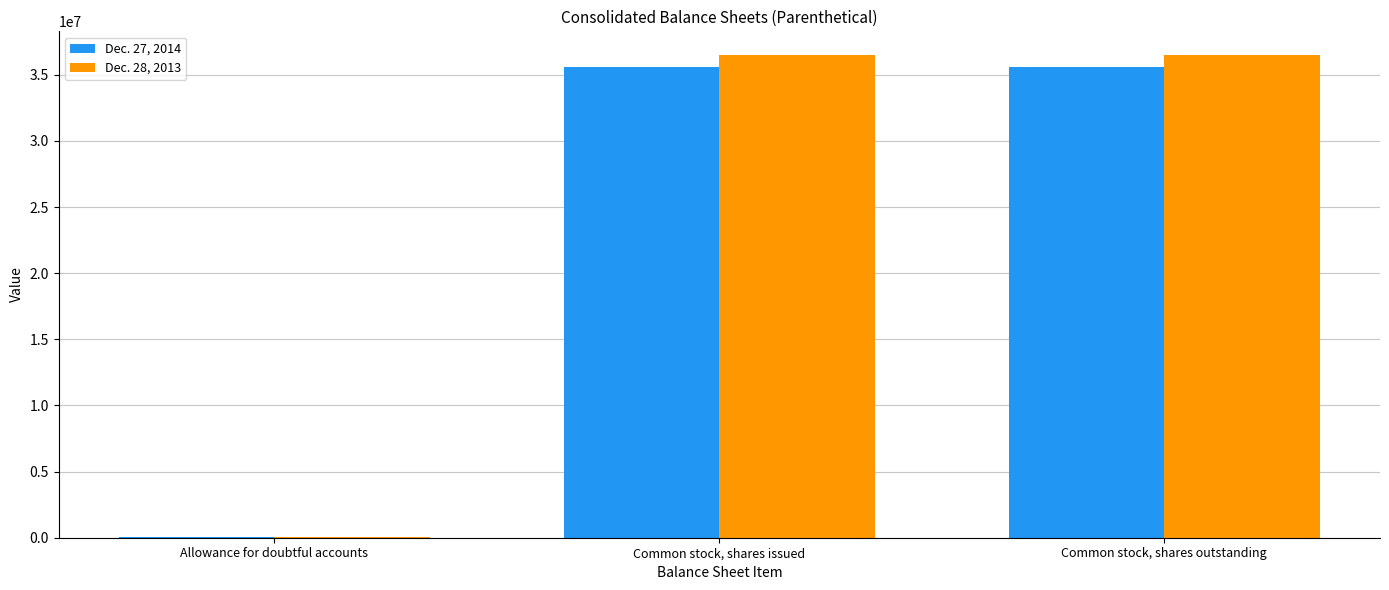

Reading right to left, list all the values displayed in this chart.

Dec. 27, 2014: 35611238	35611238	79179
Dec. 28, 2013: 36464958	36464958	65879